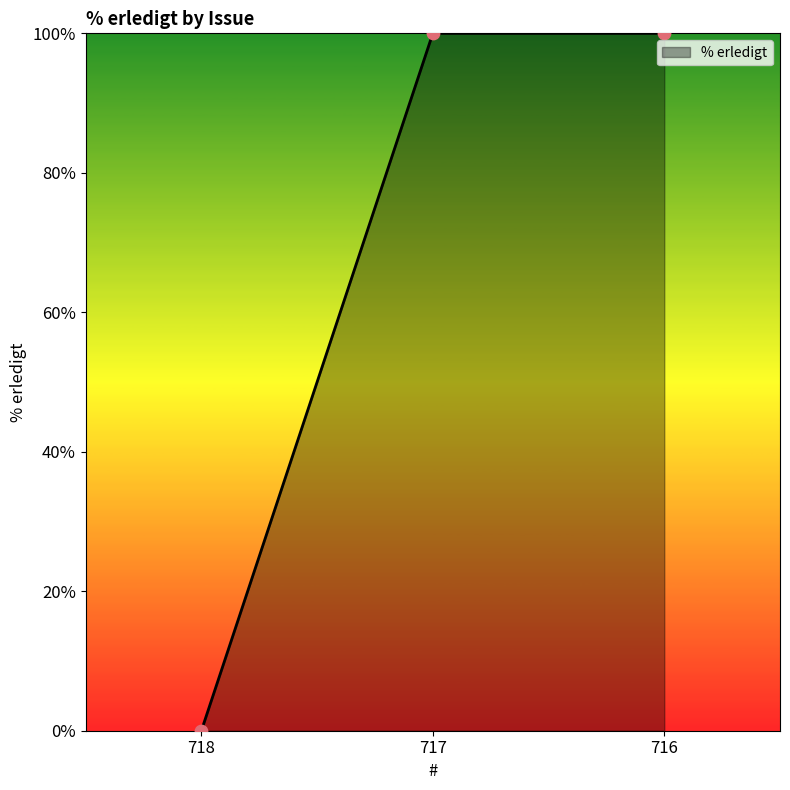

Which has a higher value, 716 or 718?

716